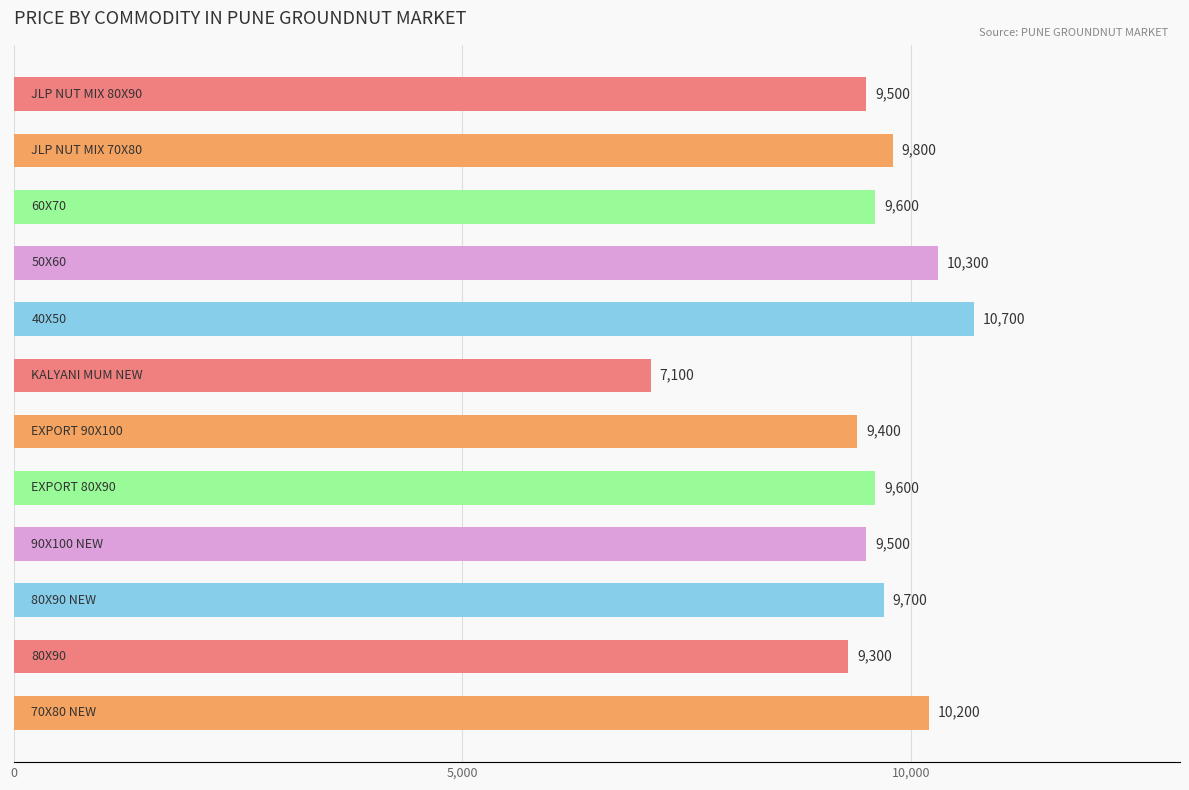

What is the smallest value displayed?

7100